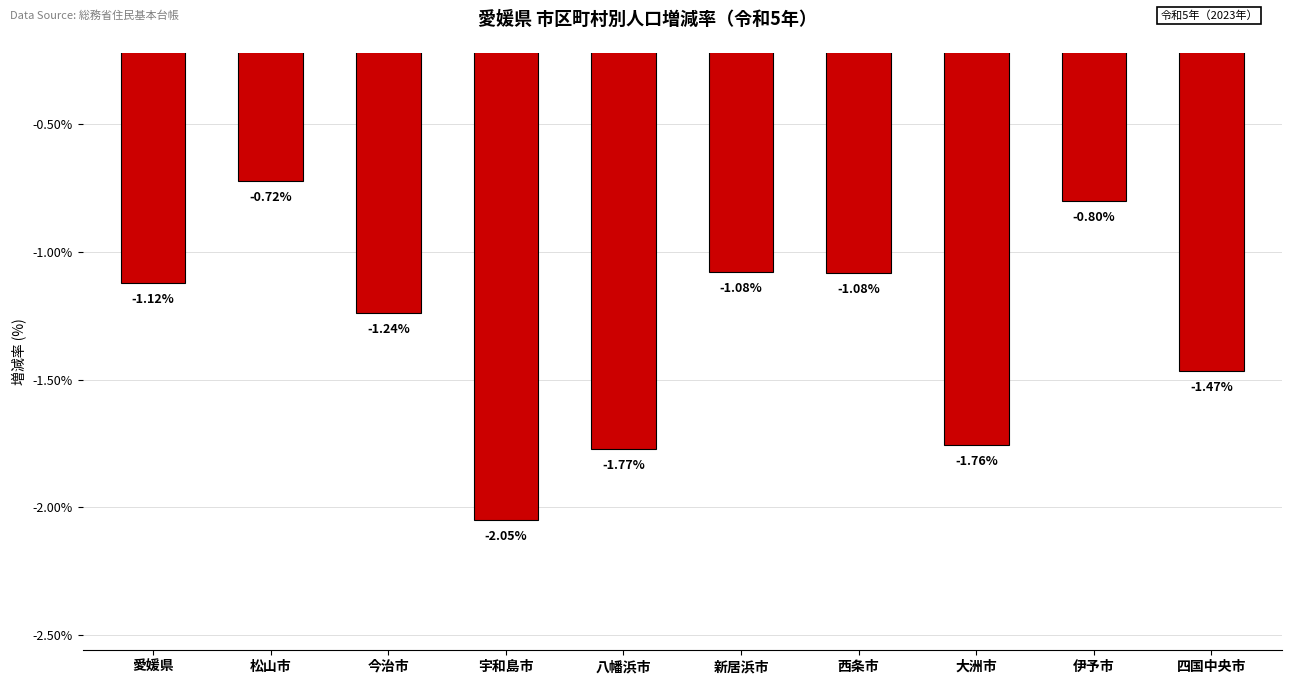

Which category has the lowest value across all series?

宇和島市